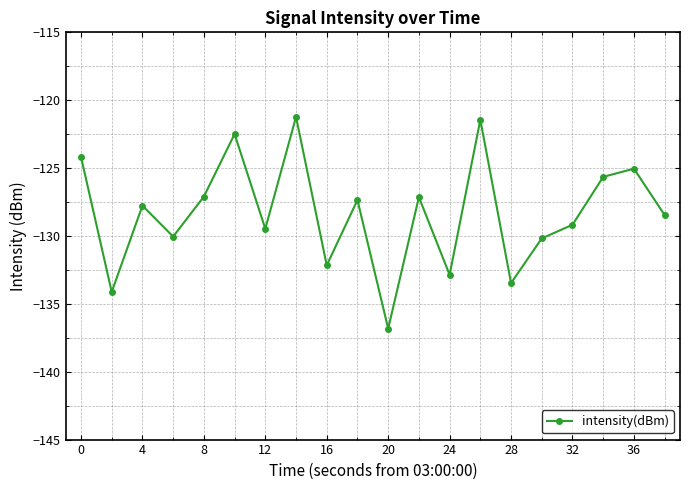

How many interior local valleys (lower than both neighbors) does the data have?

7